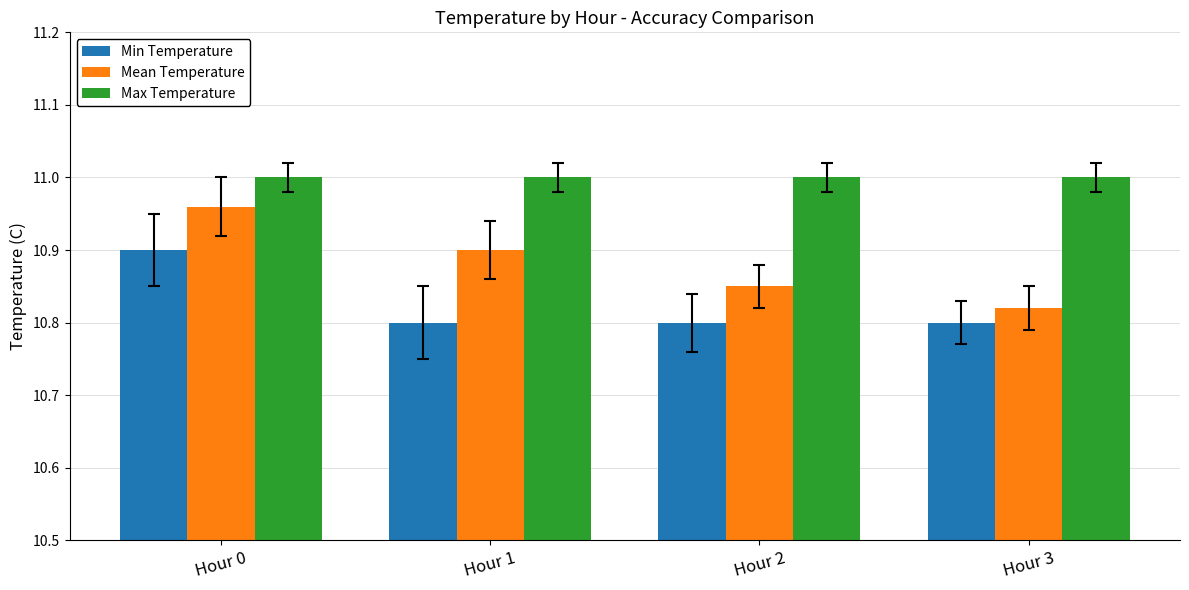

Are the bars grouped side by side (vs. stacked)?

Yes